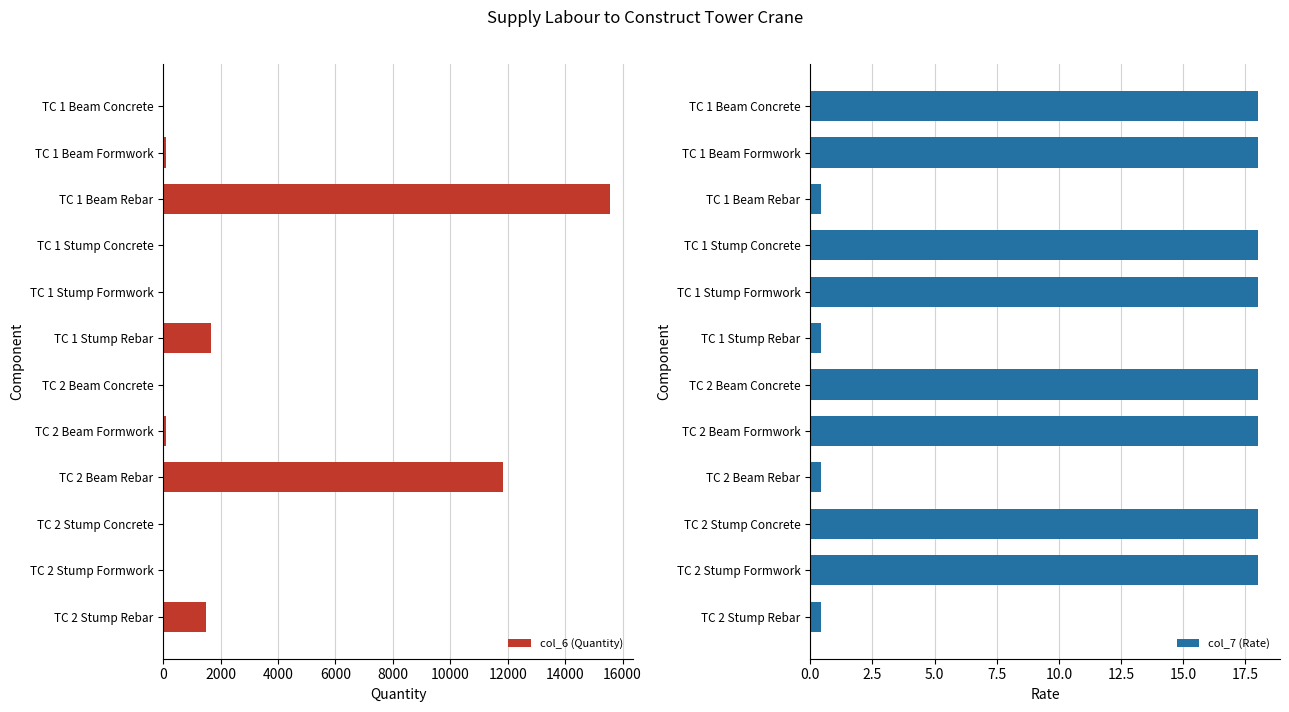

What are all the series names shown in the legend?

col_6 (Quantity), col_7 (Rate)